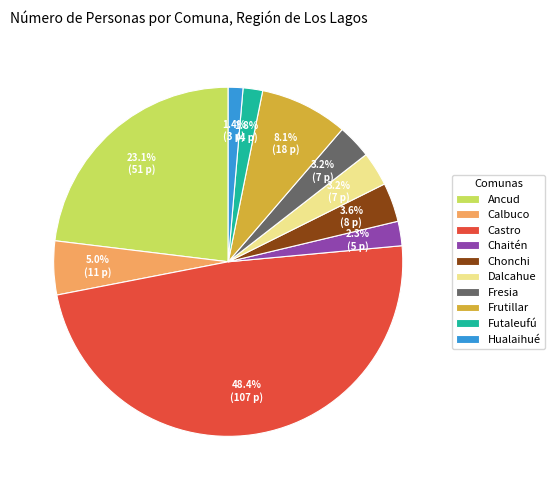

What is the ratio of the value at Chaitén to the value at Fresia?

0.7